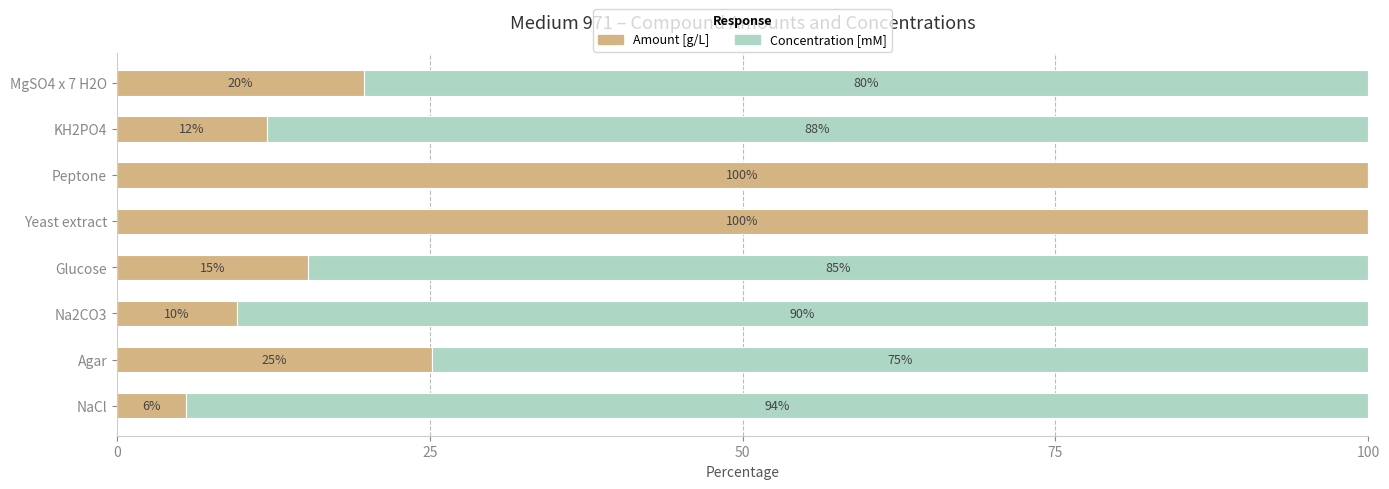

What is the highest value of the Amount [g/L] series?

100.0